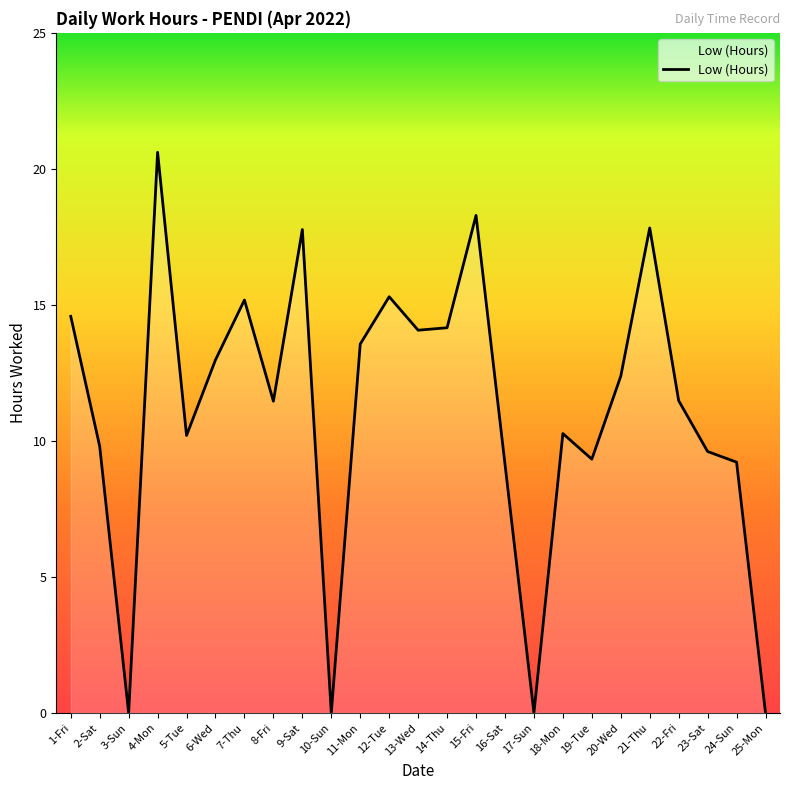

Which category has the highest value across all series?

4-Mon